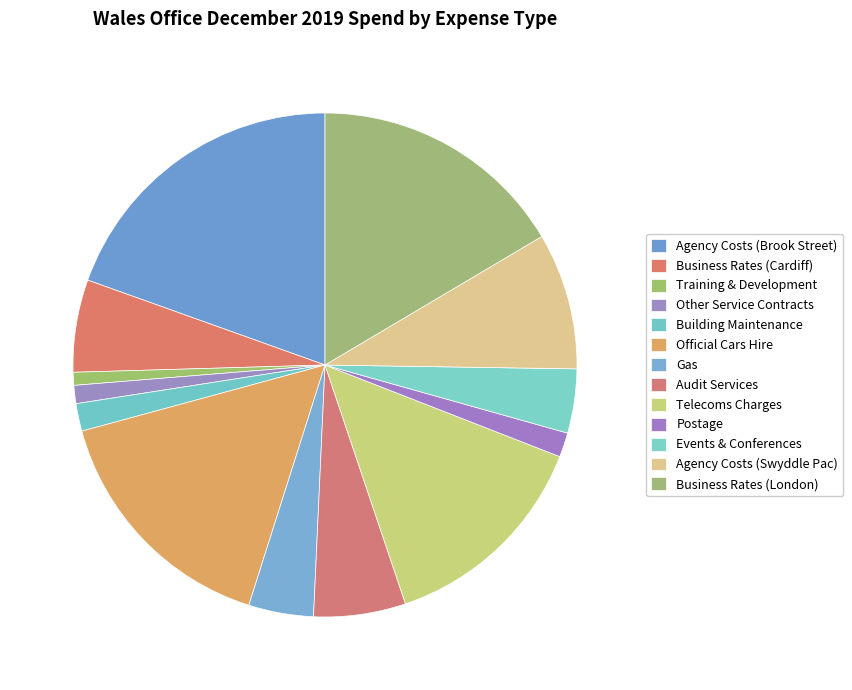

How many segments does this pie chart have?

13